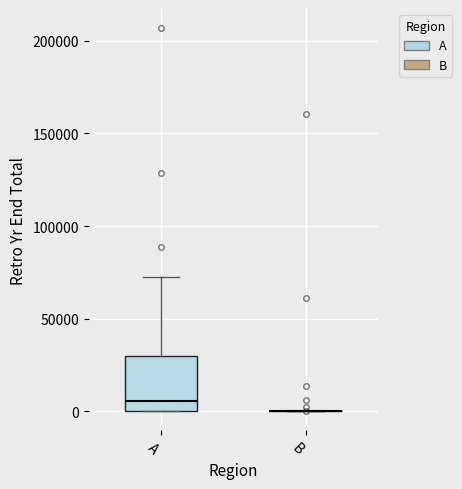

Which box is the tallest, from its lower edge to its upper edge?

A